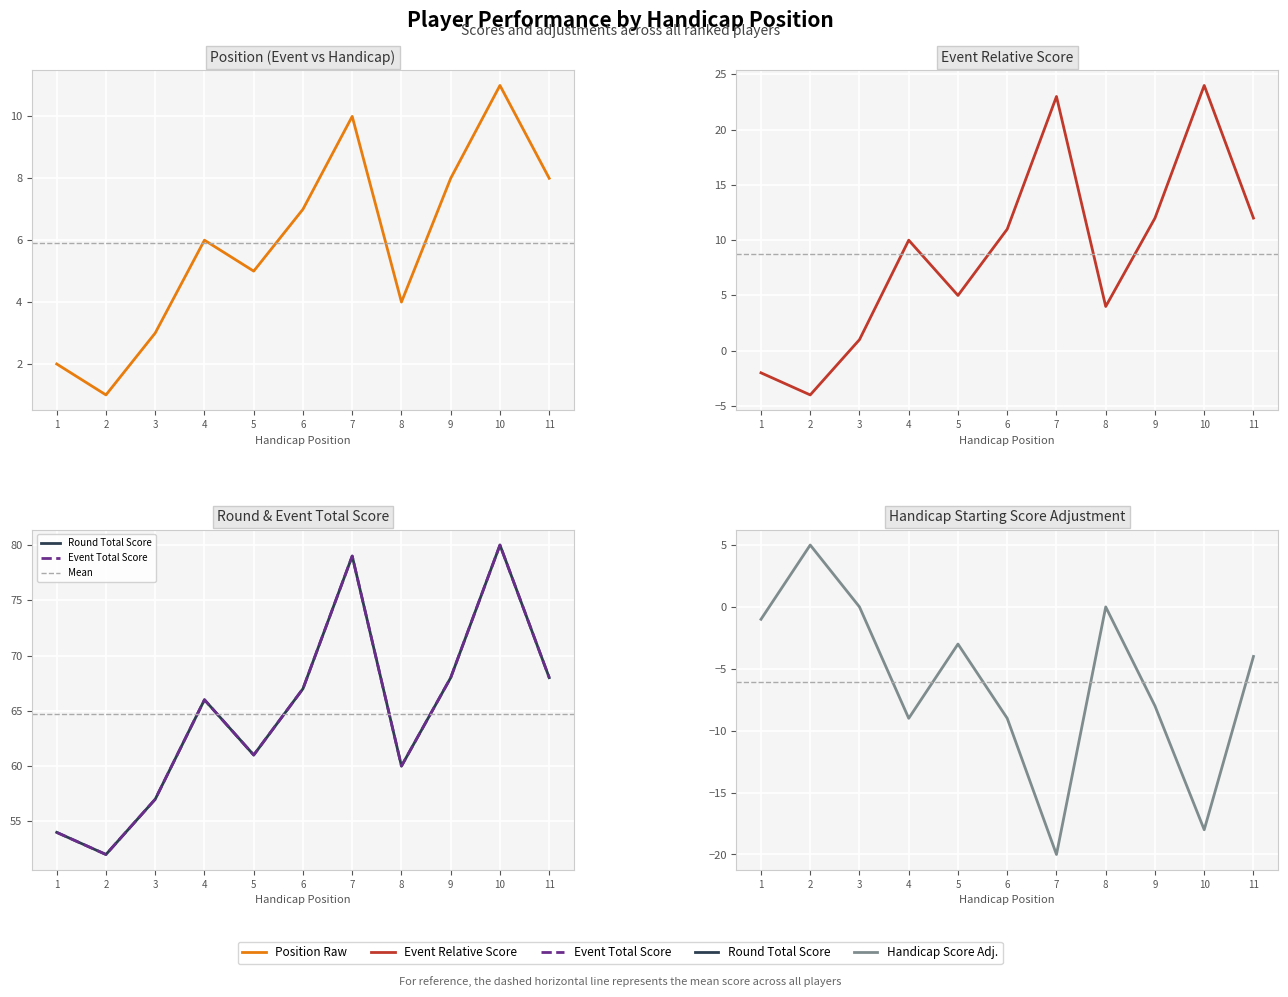

Reading right to left, extract all data points from this chart.

position_raw: 11=8	10=11	9=8	8=4	7=10	6=7	5=5	4=6	3=3	2=1	1=2
event_relative_score: 11=12	10=24	9=12	8=4	7=23	6=11	5=5	4=10	3=1	2=-4	1=-2
event_total_score: 11=68	10=80	9=68	8=60	7=79	6=67	5=61	4=66	3=57	2=52	1=54
round_relative_score: 11=68	10=80	9=68	8=60	7=79	6=67	5=61	4=66	3=57	2=52	1=54
handicap_starting_score_adjustment: 11=-4	10=-18	9=-8	8=0	7=-20	6=-9	5=-3	4=-9	3=0	2=5	1=-1